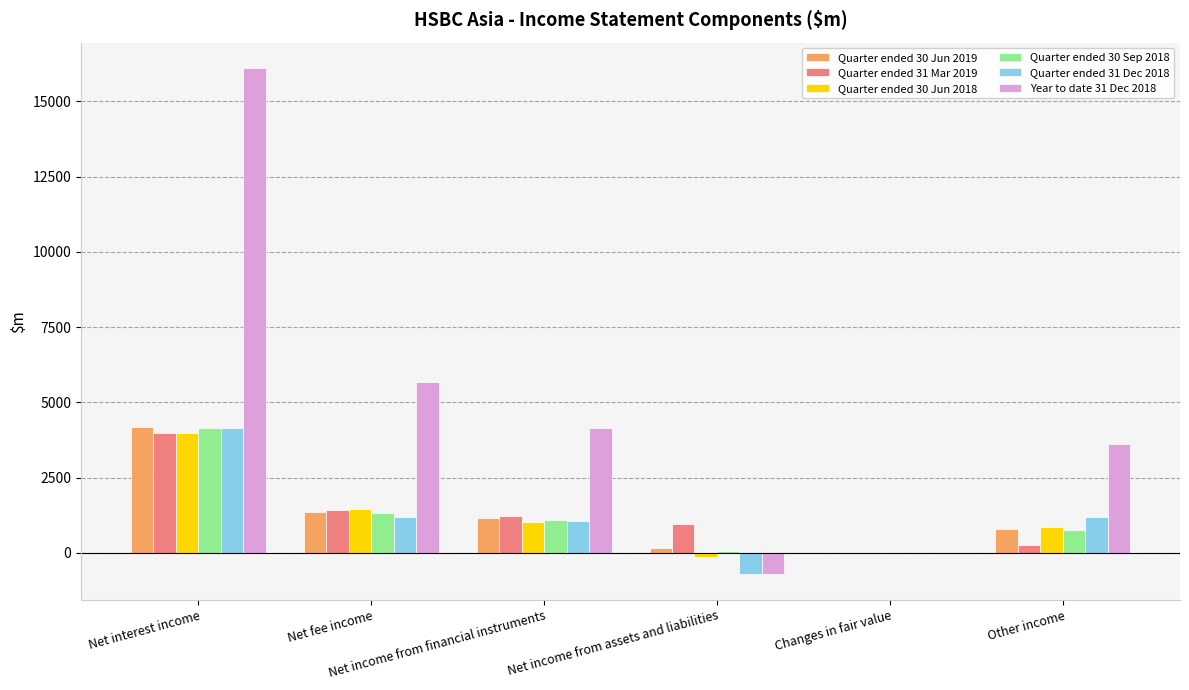

Count the number of categories in the chart.

6